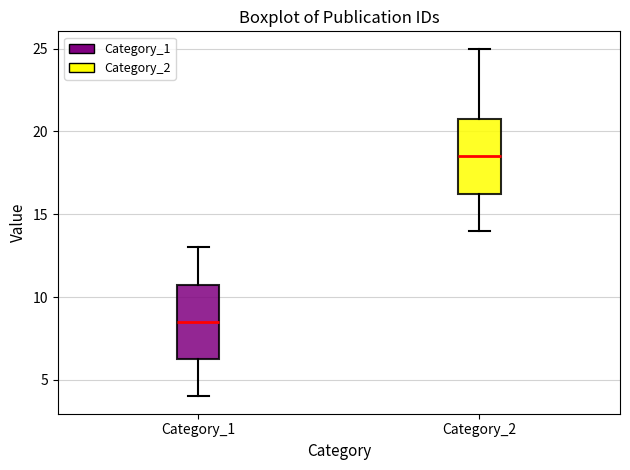

Which box's median line is the lowest?

Category_1